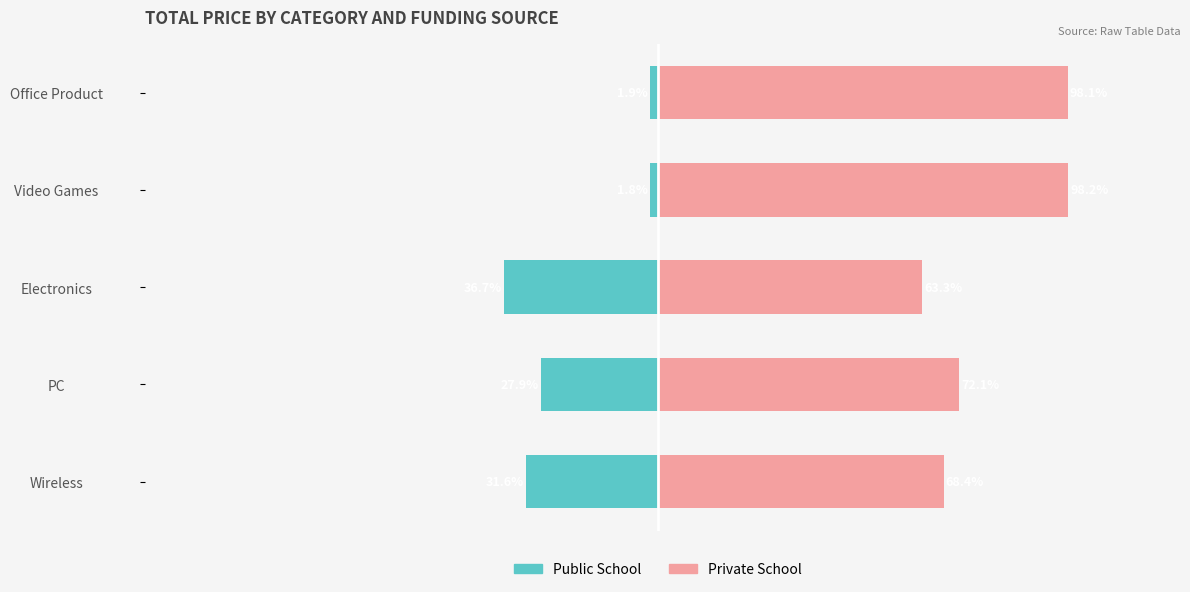

At how many categories does at least one series exceed 59?

5